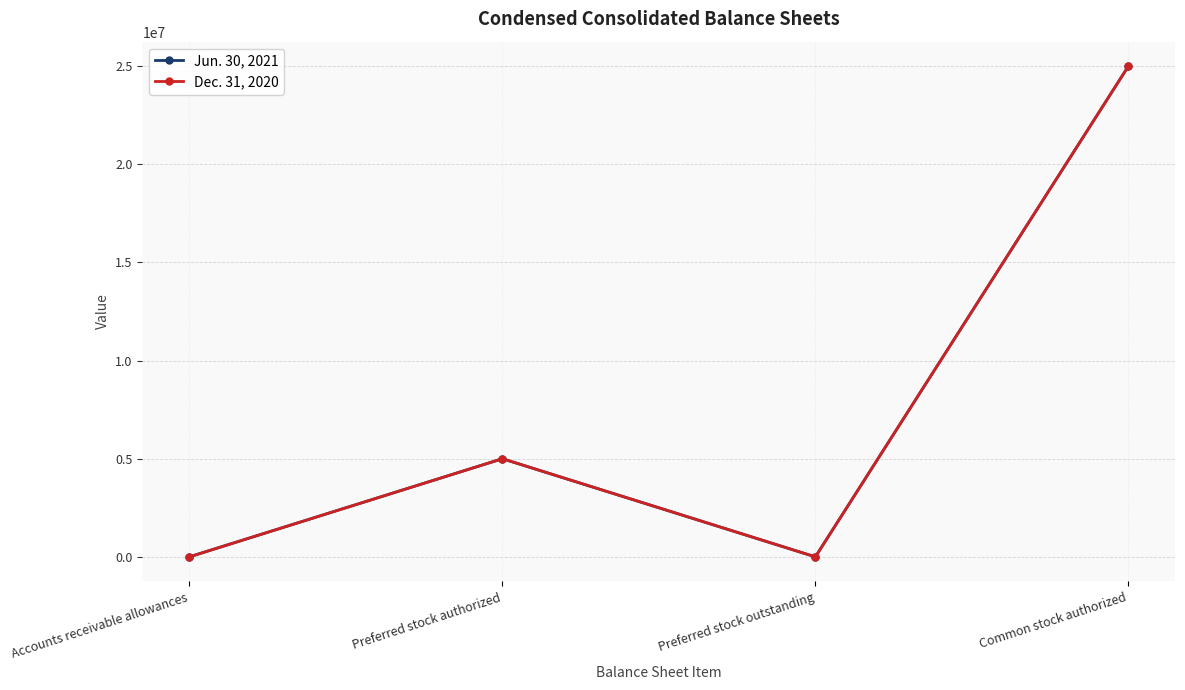

True or false: Jun. 30, 2021 has more than 0 interior local peaks.

True